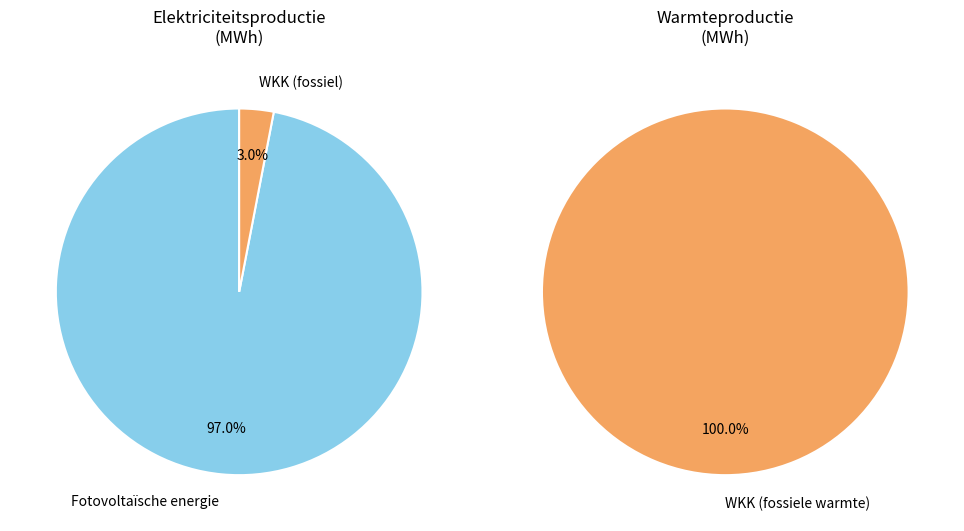

The Windkracht slice represents 1% of the pie. True or false?

False